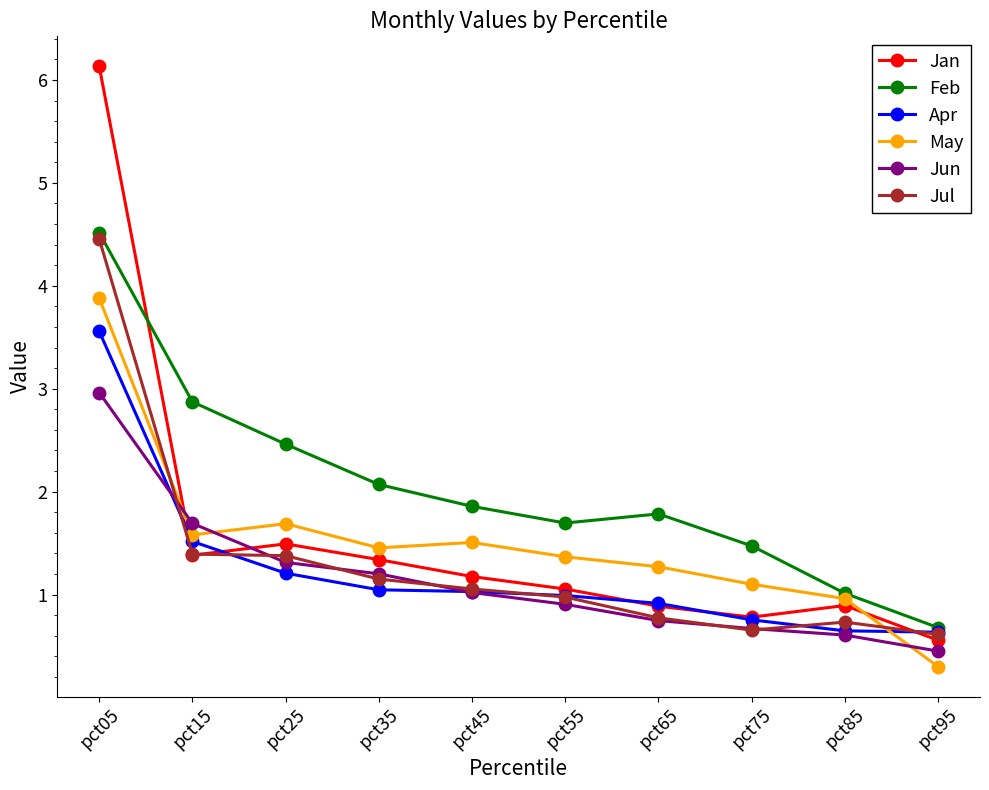

In Jan, how many points are higher than both neighbors (excluding endpoints)?

2